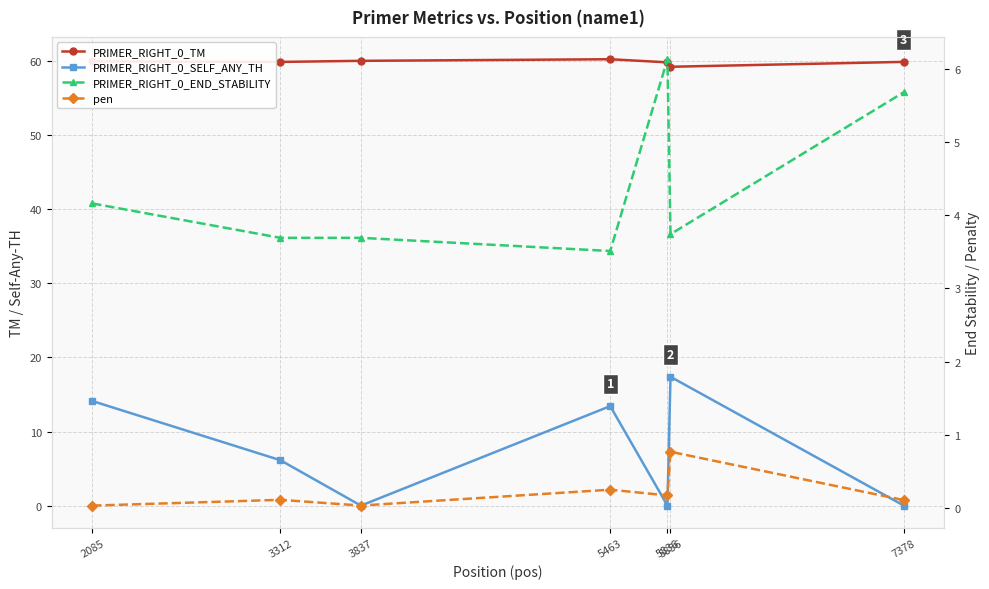

Rank the categories by pen value from highest to lowest.

5856, 5463, 5836, 3312, 7378, 3837, 2085